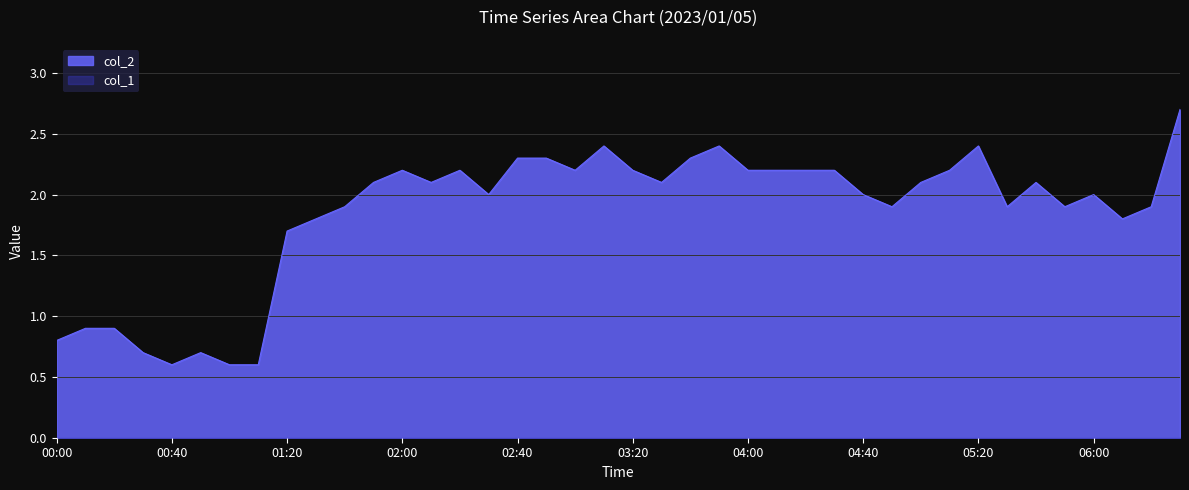

True or false: the data shows 0.7 at 00:30.

True